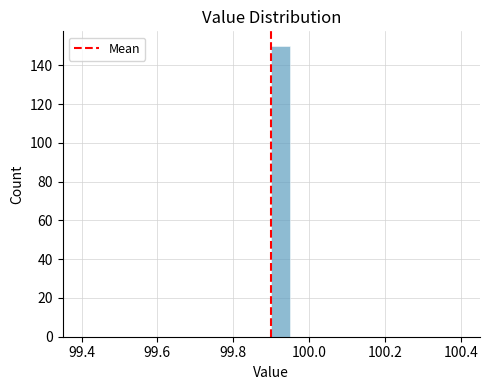

Read against the x-axis, roughly where is the centre of the tallest bar?

99.92